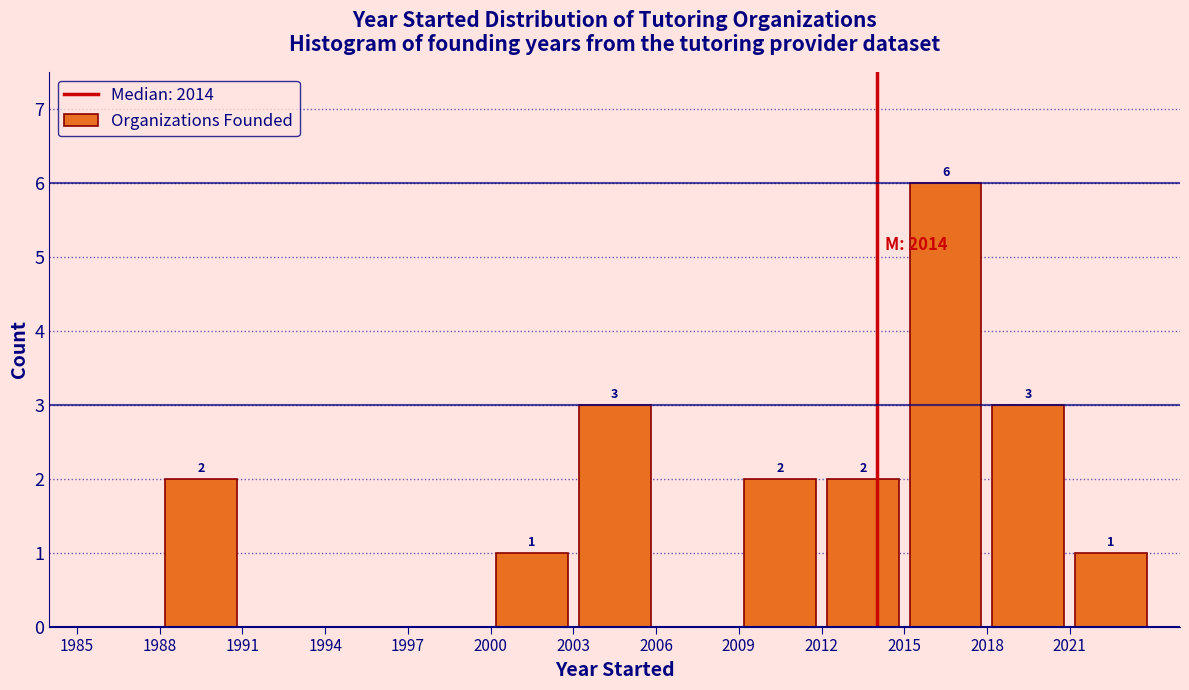

Which range on the x-axis has the tallest bar?

2015 to 2018